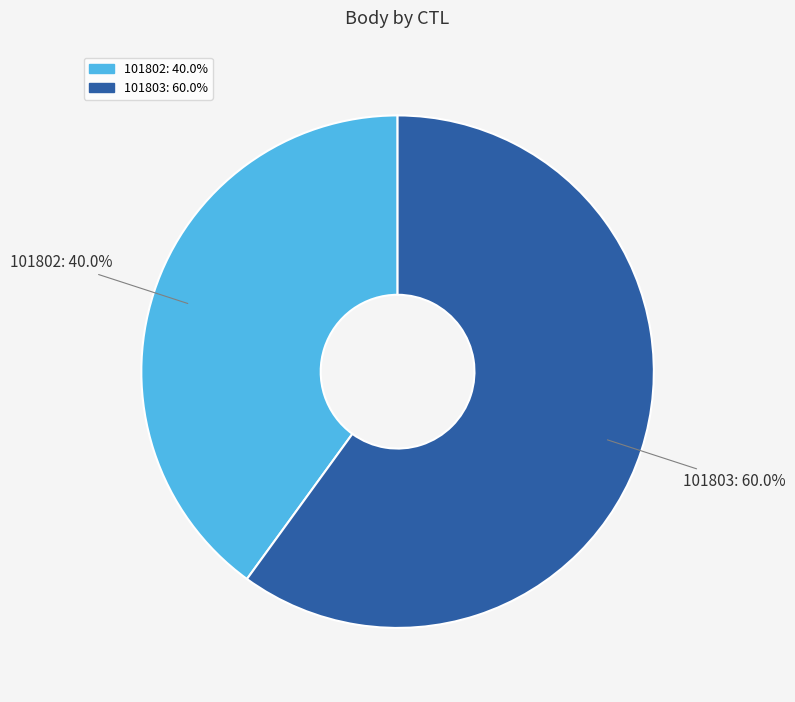

What is the majority slice?

101803